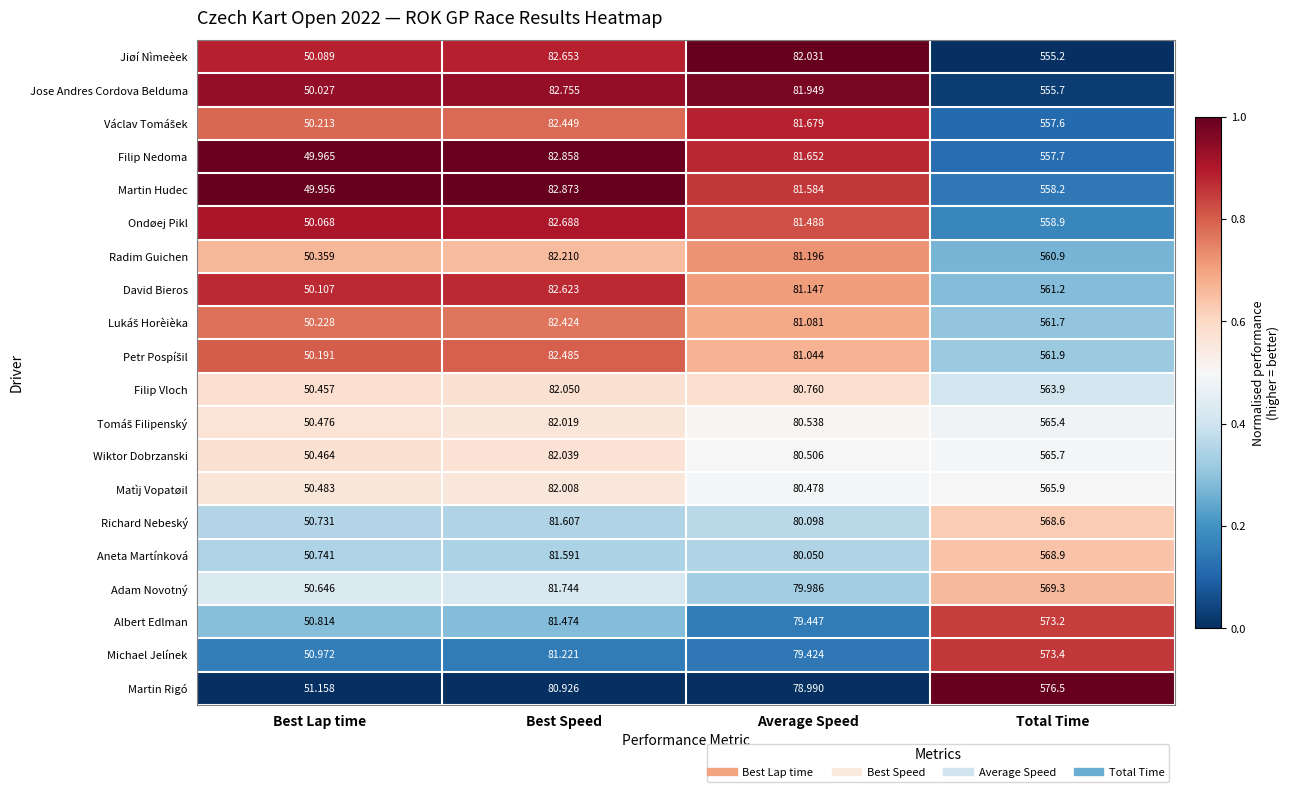

Which series changed the most between Best Lap time and Best Speed?

Martin Hudec